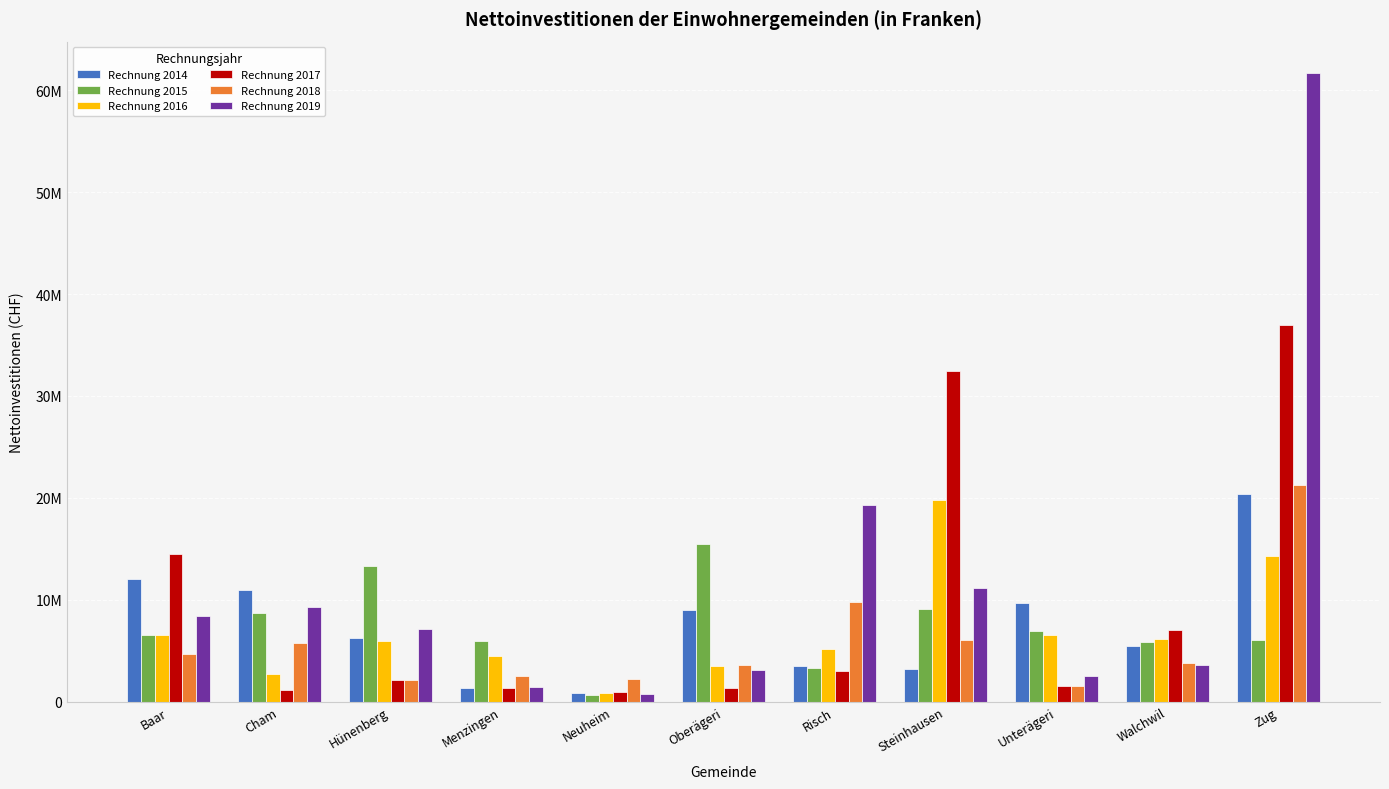

Is the value of Rechnung 2017 at Zug greater than the value of Rechnung 2019 at Baar?

Yes